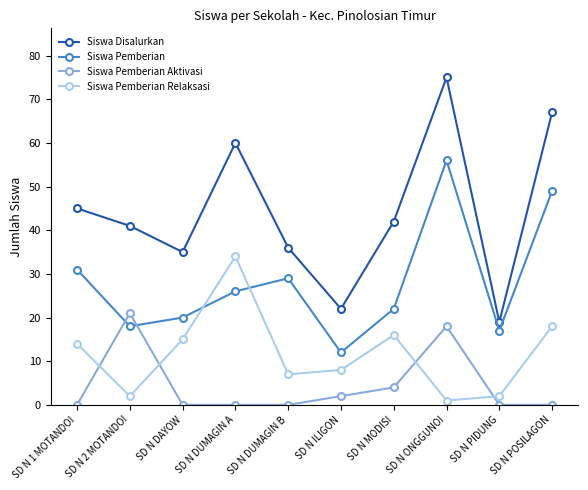

How many times do Siswa Pemberian Relaksasi and Siswa Pemberian cross each other?

2